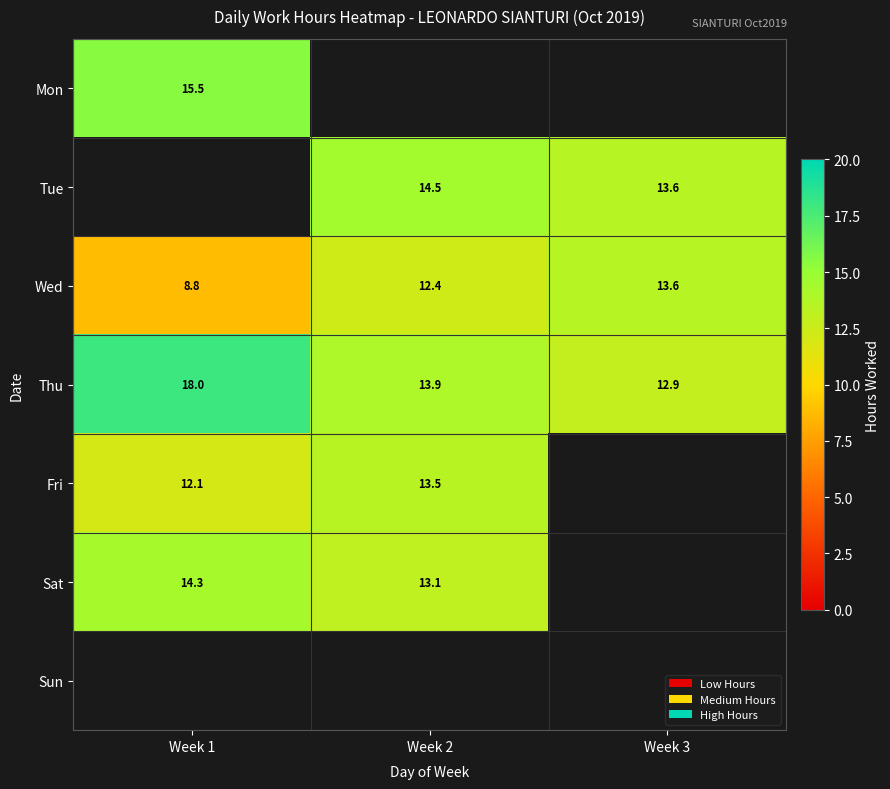

The value of Fri at Week 1 is 12.1. True or false?

True